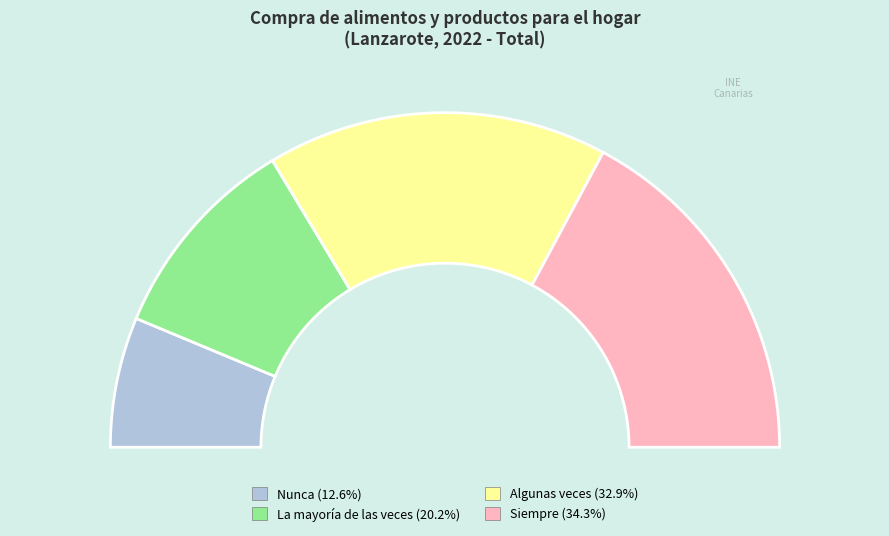

Do La mayoría de las veces and Siempre together represent more than half of the pie?

Yes